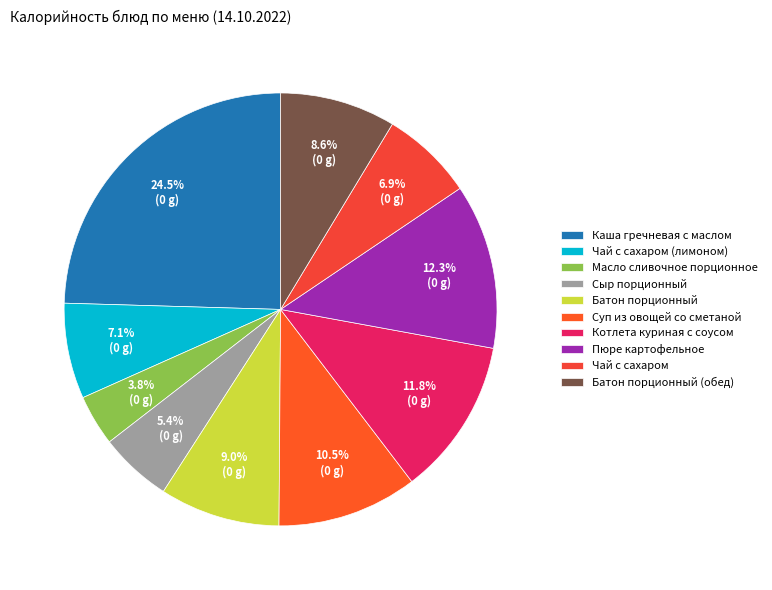

Rank the categories by value from highest to lowest.

Каша гречневая с маслом, Пюре картофельное, Котлета куриная с соусом, Суп из овощей со сметаной, Батон порционный, Батон порционный (обед), Чай с сахаром (лимоном), Чай с сахаром, Сыр порционный, Масло сливочное порционное